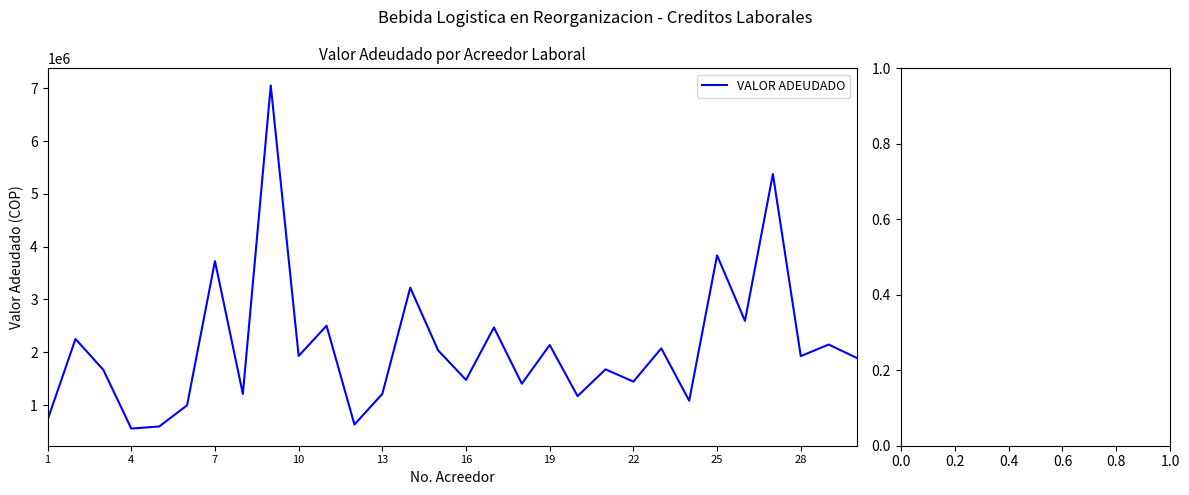

What is the maximum value shown in the chart?

7052052